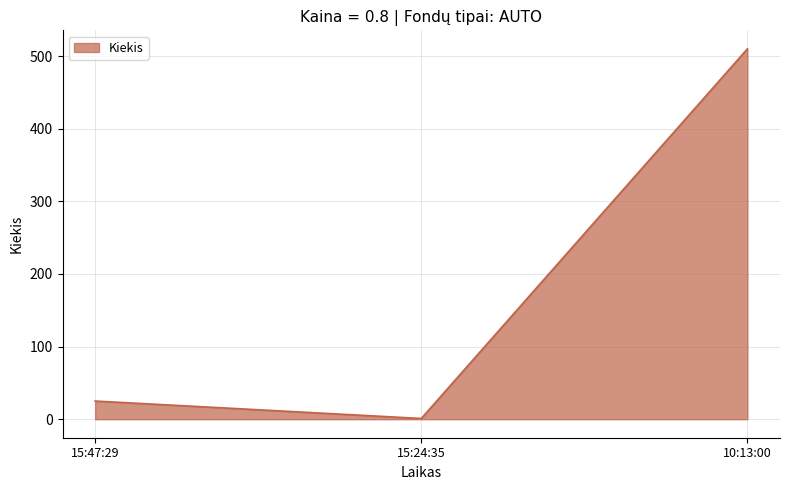

Reading right to left, what are all the values shown in this chart?

510	1	25